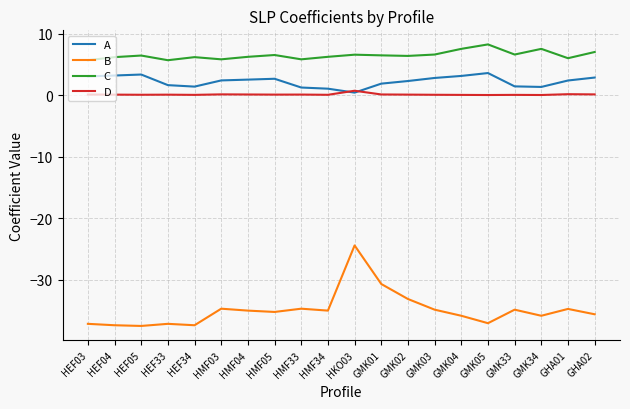

List the series in order of their peak value, highest first.

C, A, D, B